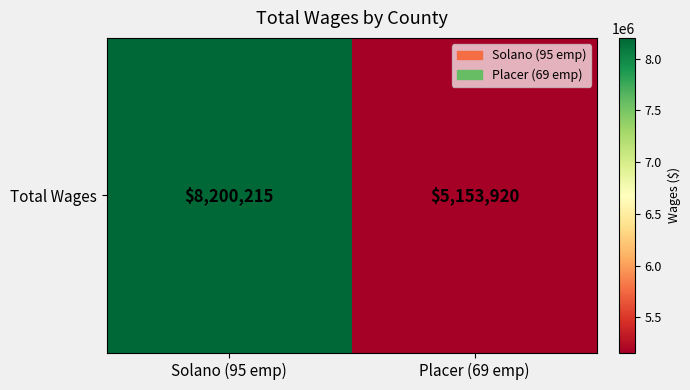

What is the difference between the maximum and minimum values?

3046295